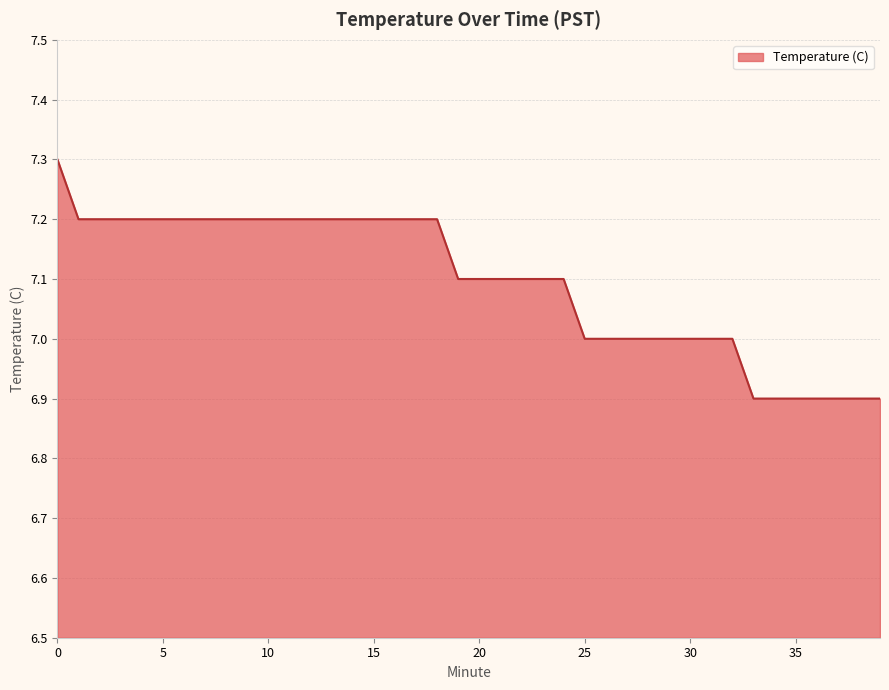

What is the maximum value shown in the chart?

7.3